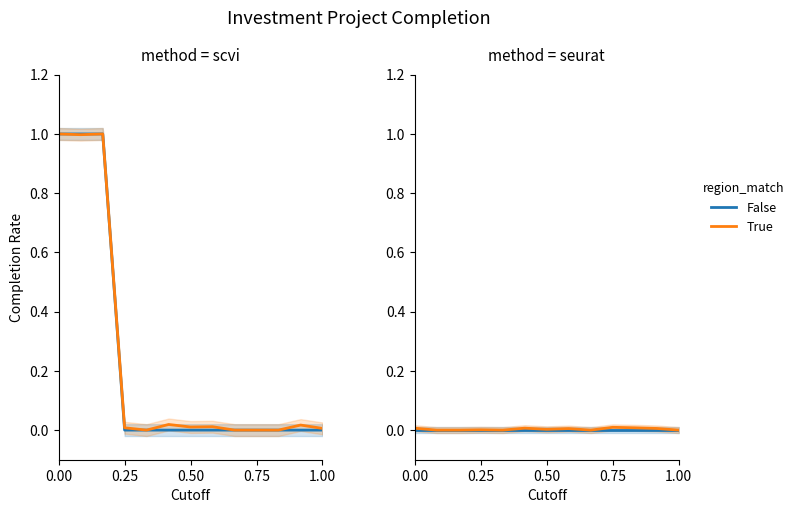

Which series has the widest spread of values?

True